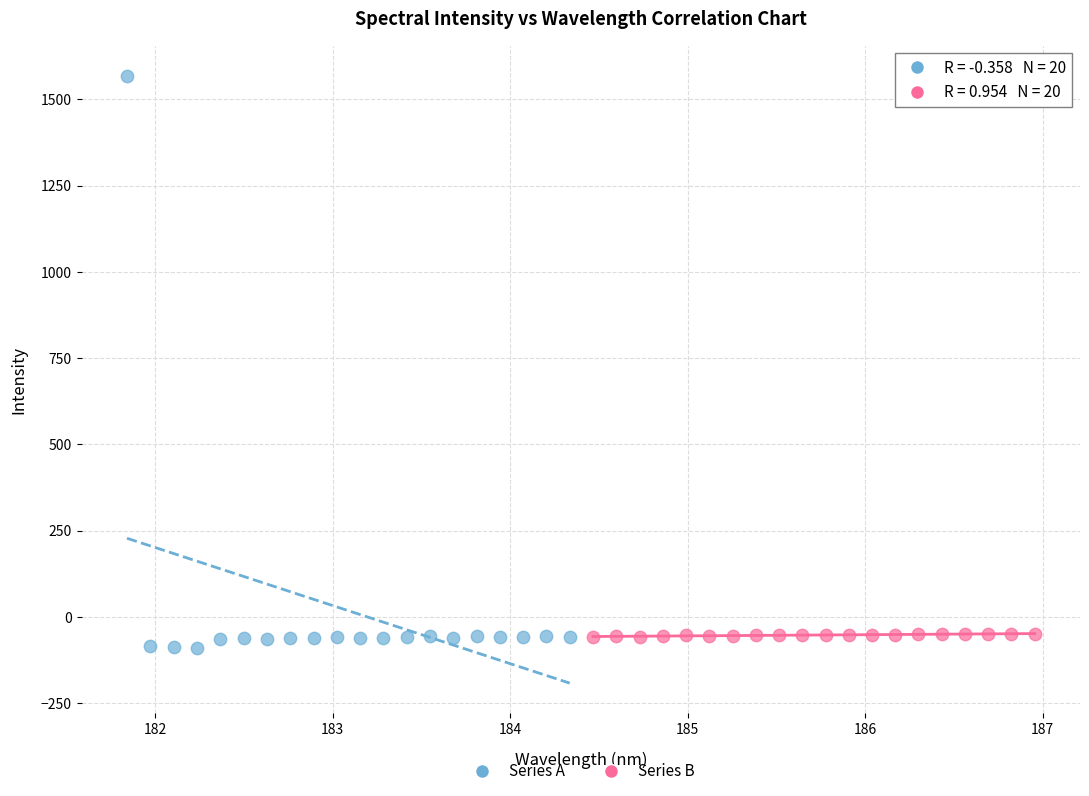

Which series contains the highest Y value?

Series A